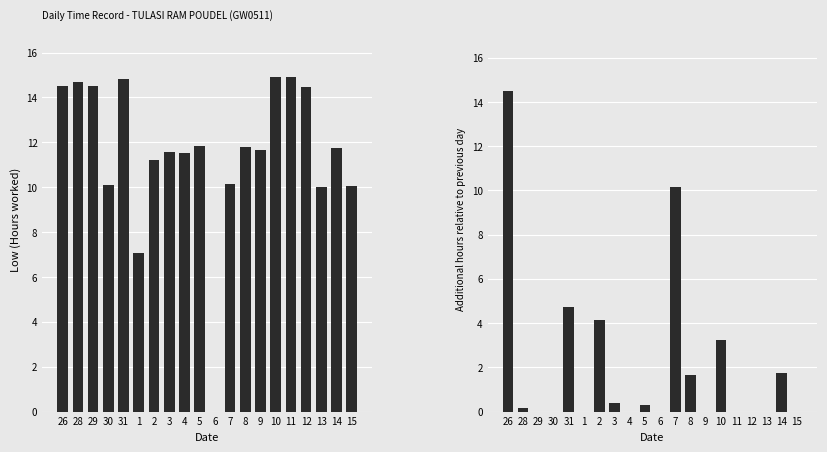

The value of Low (Hours) at 3 is 11.6. True or false?

True